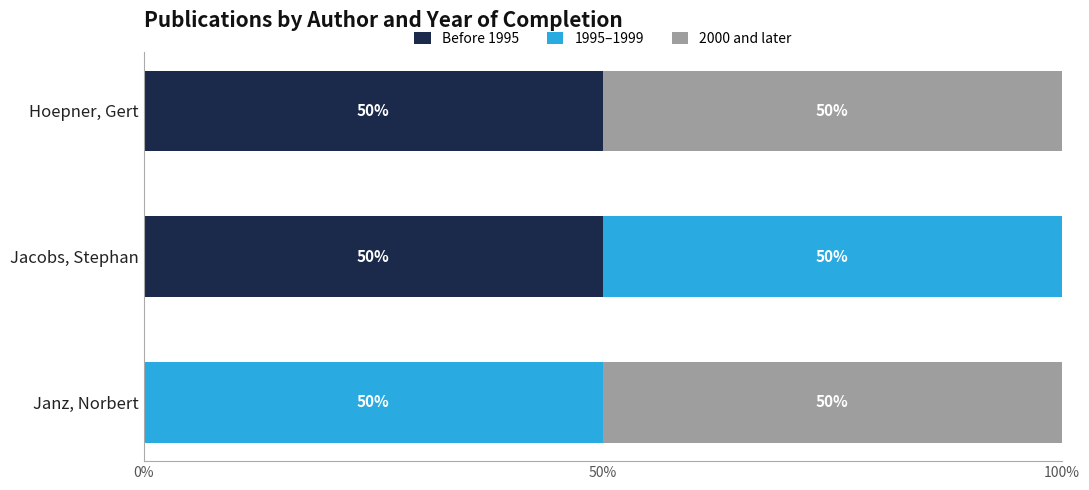

What is the maximum value for Before 1995?

50